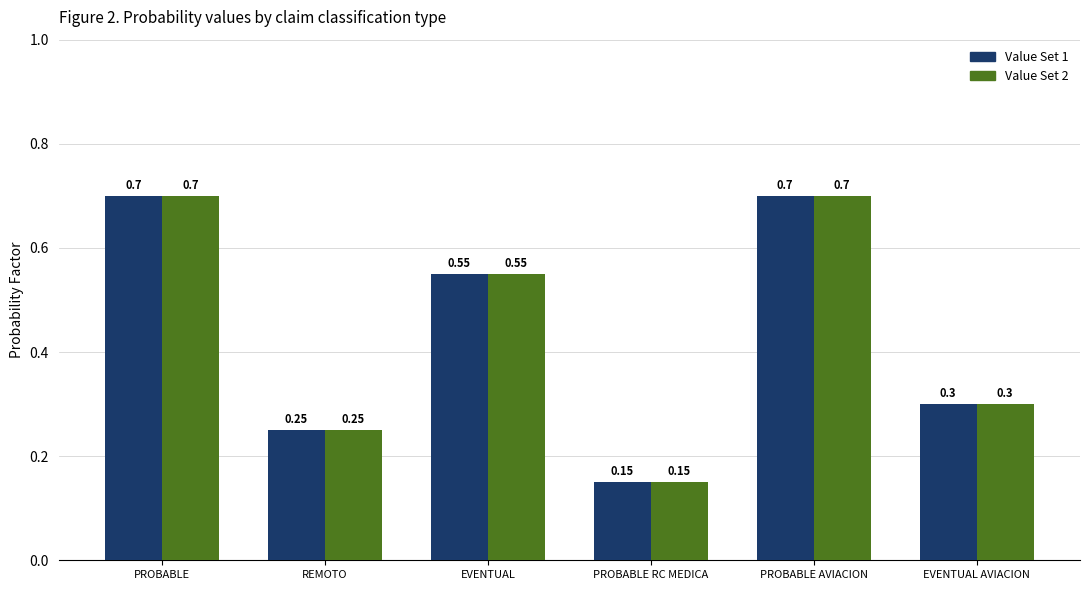

Are the bars grouped side by side (vs. stacked)?

Yes